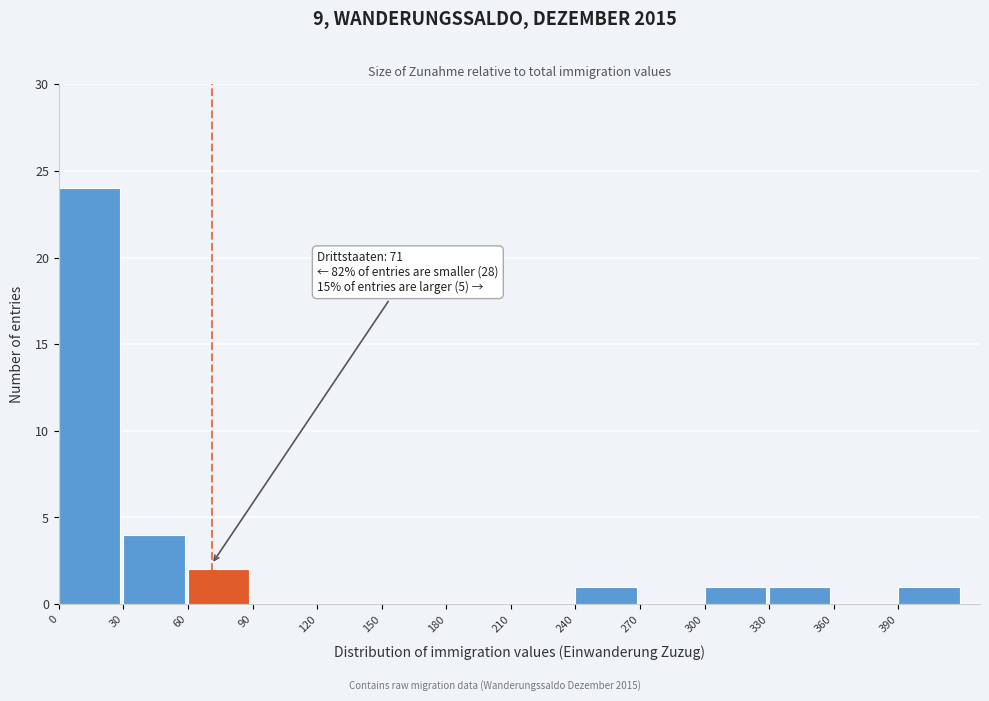

Over which range of the x-axis is the bar tallest?

0 to 30